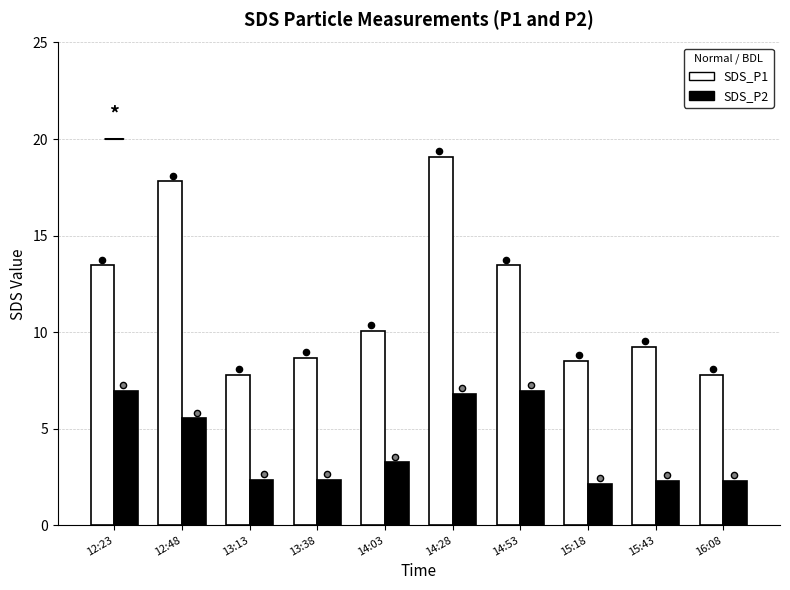

Which series has the largest Y range (max minus min)?

SDS_P1